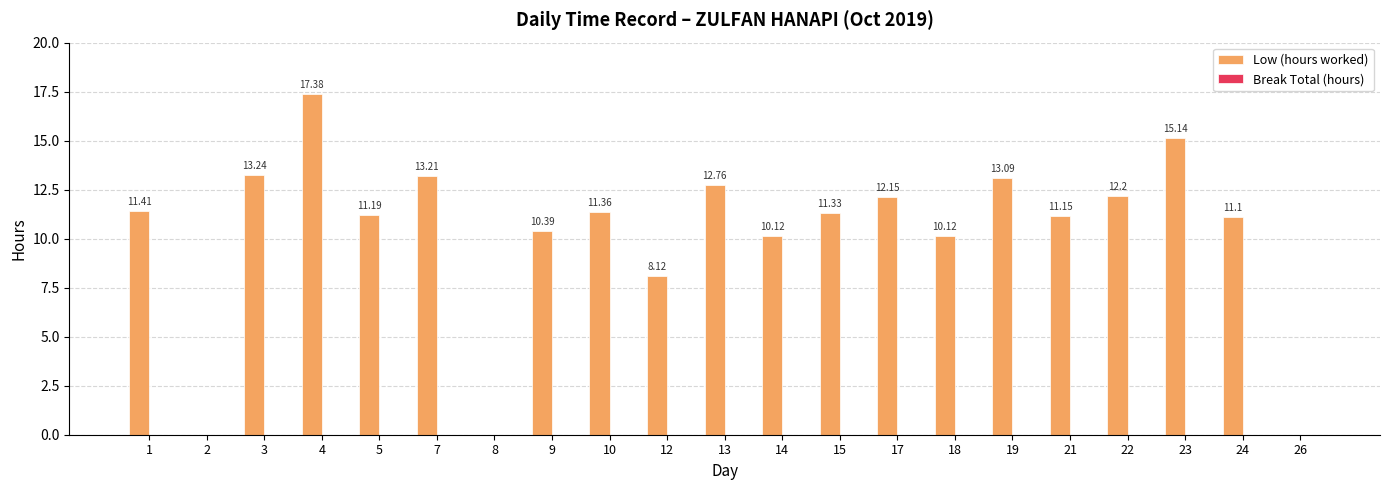

What is the sum of all values?

215.5